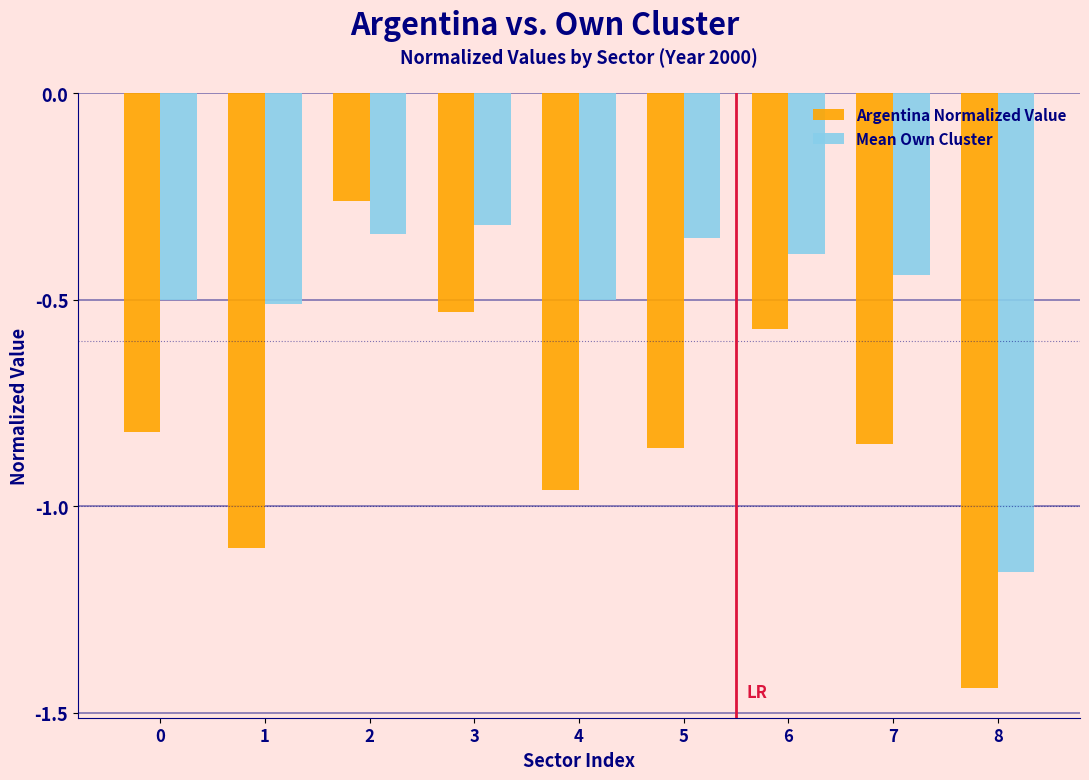

At which label does Argentina Normalized Value reach its minimum?

8